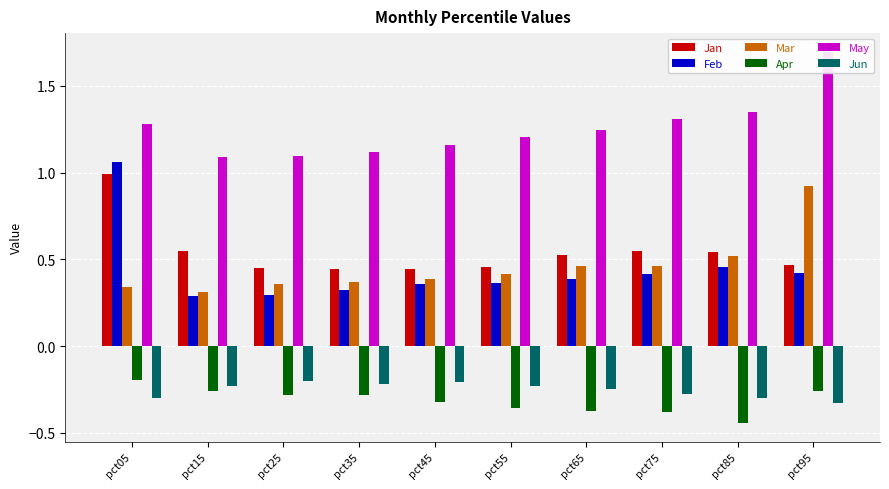

Does the chart contain stacked bars?

No